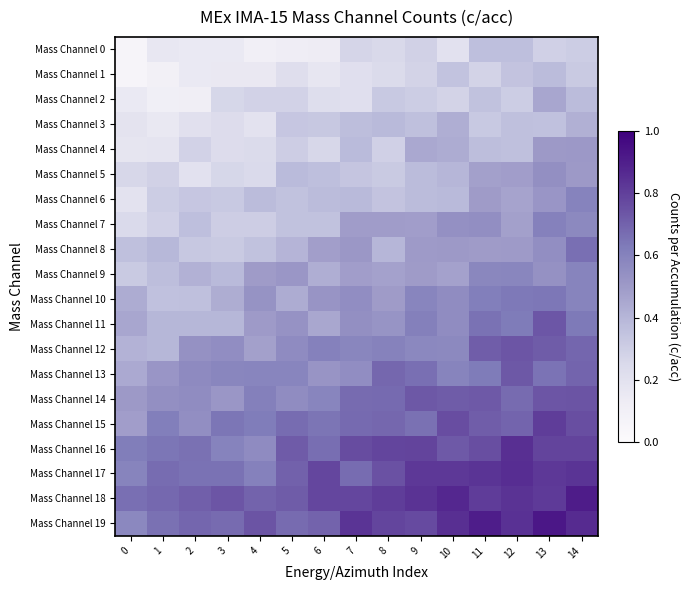

Rank the series by their maximum value, from highest to lowest.

Mass Channel 19, Mass Channel 18, Mass Channel 17, Mass Channel 16, Mass Channel 15, Mass Channel 14, Mass Channel 12, Mass Channel 11, Mass Channel 13, Mass Channel 8, Mass Channel 10, Mass Channel 7, Mass Channel 6, Mass Channel 9, Mass Channel 5, Mass Channel 4, Mass Channel 2, Mass Channel 3, Mass Channel 1, Mass Channel 0